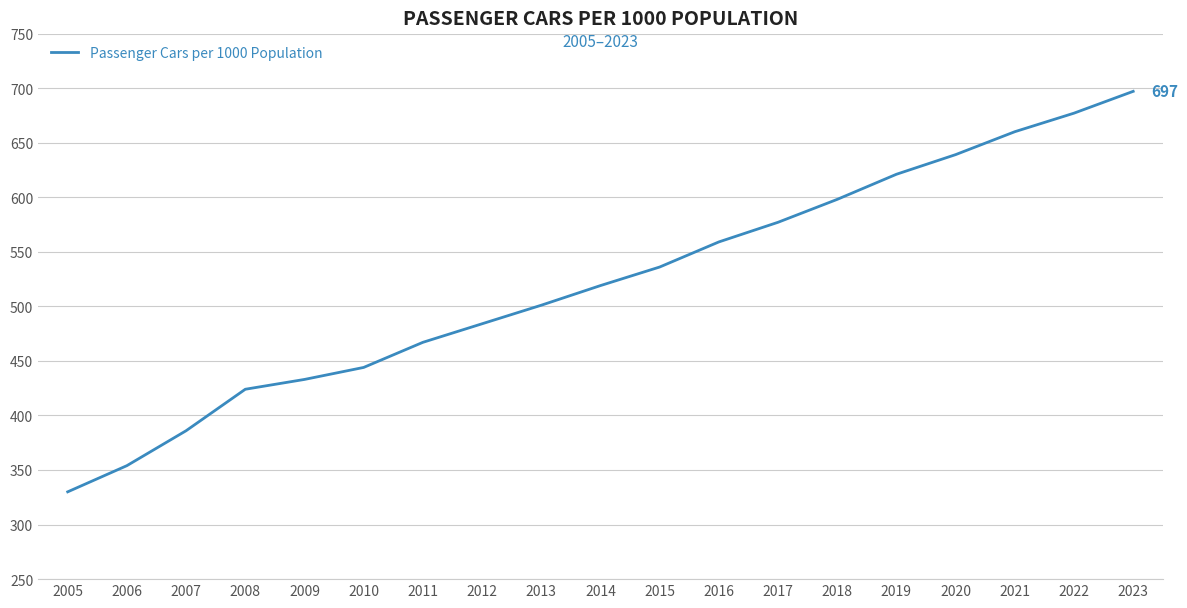

What is the greatest value displayed?

697